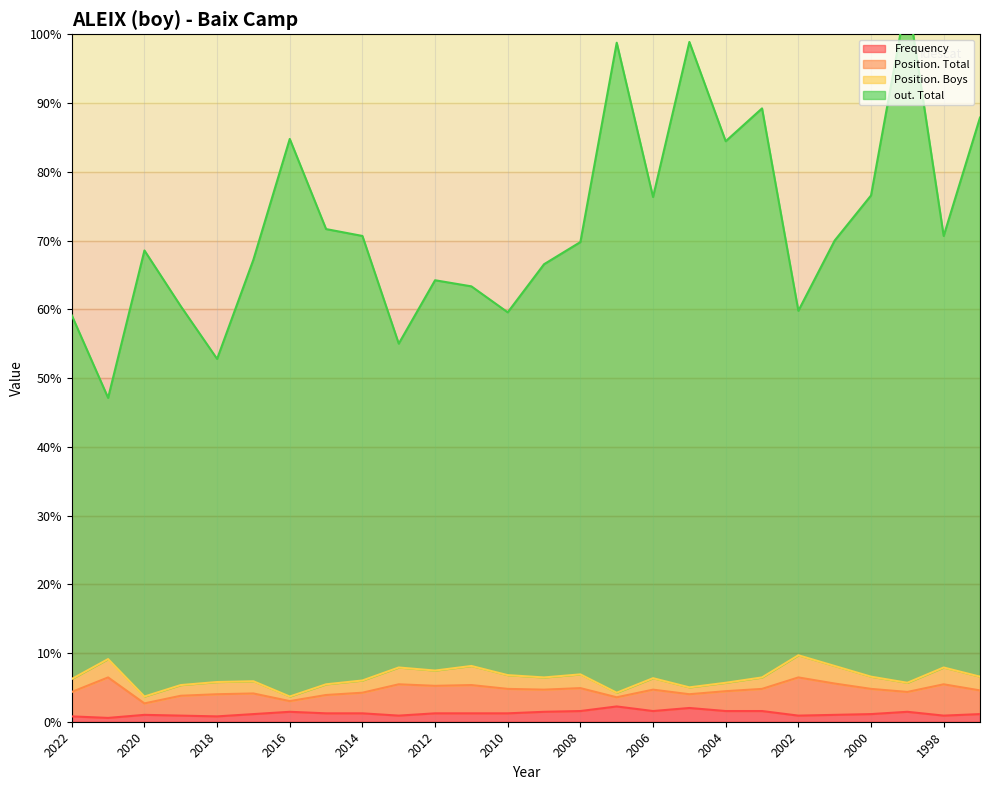

Which category has the highest value in the out. Total series?

1999